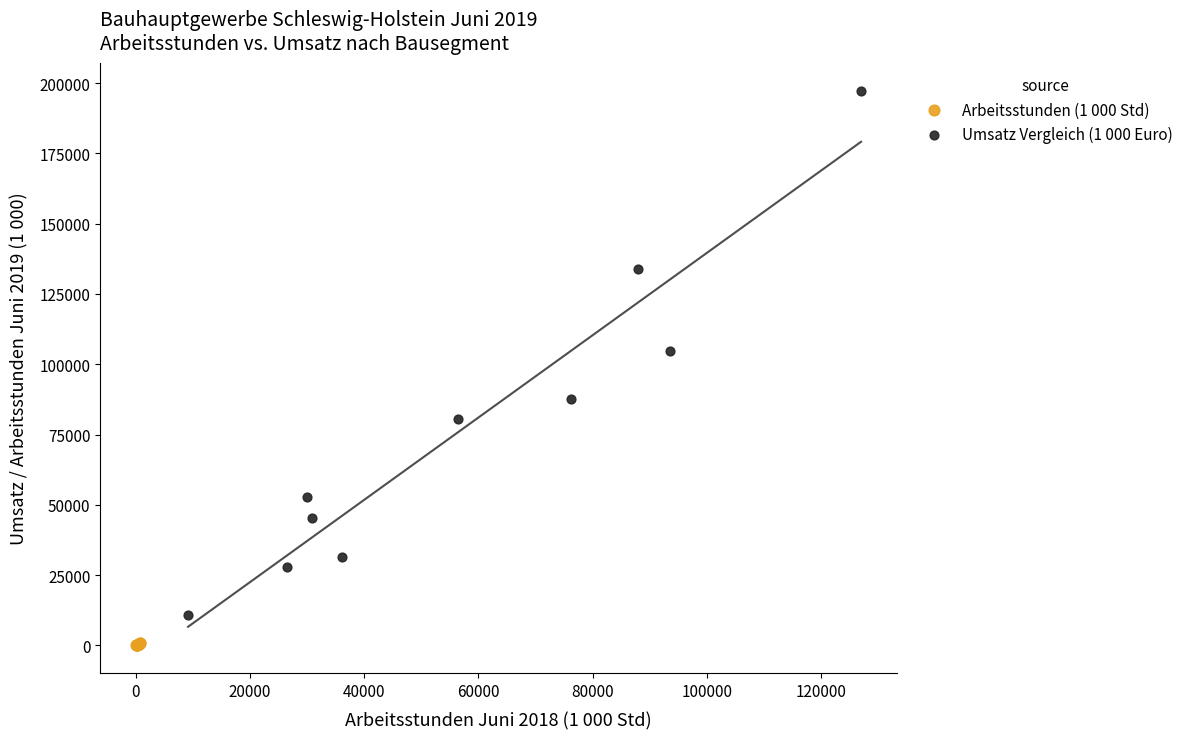

What are all the series names shown in the legend?

Arbeitsstunden (1 000 Std), Umsatz Vergleich (1 000 Euro)